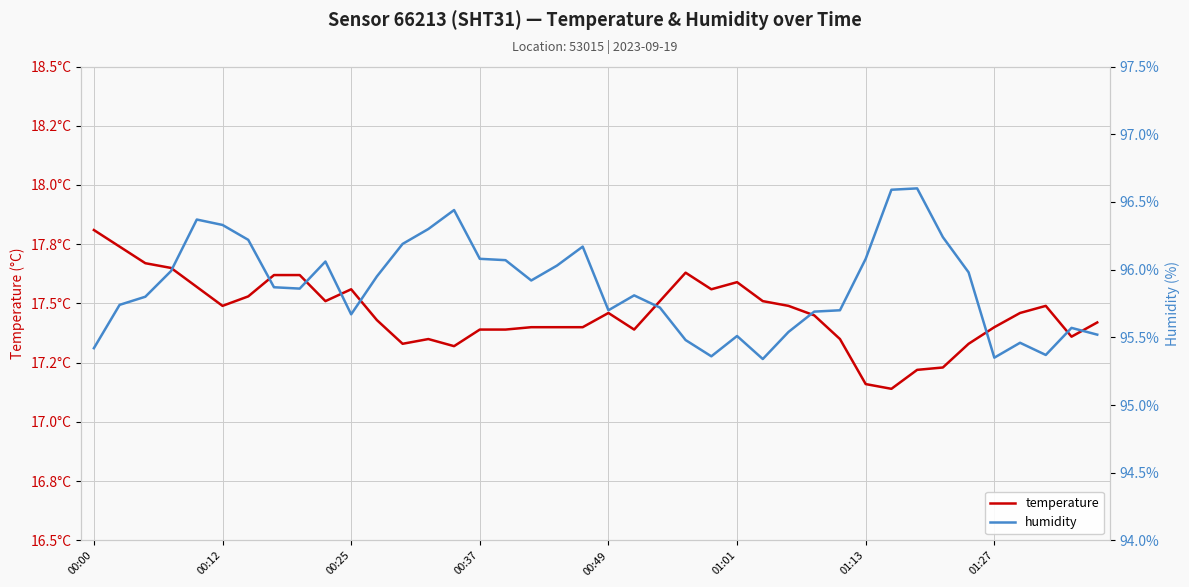

Is this an area chart (filled region under the line)?

No